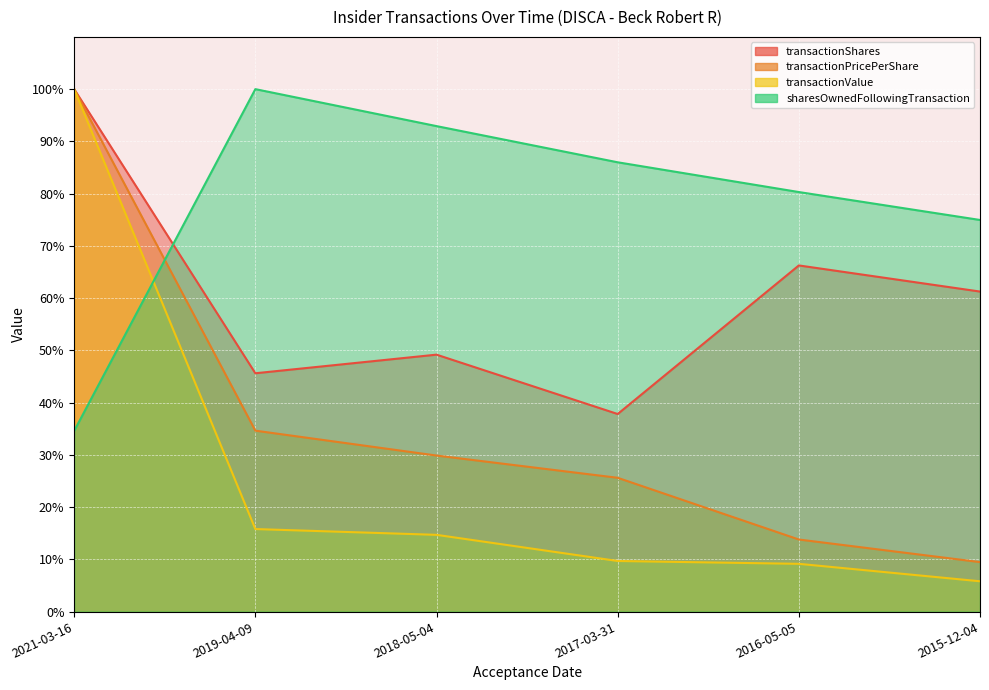

What is the difference between the highest and lowest values at 2016-05-05?

71.2